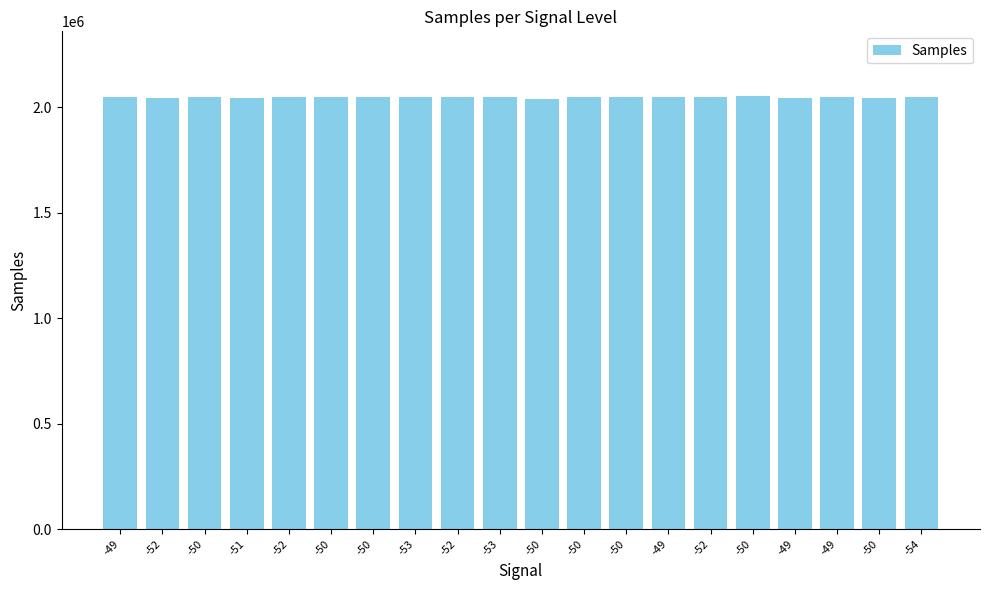

What is the difference between the maximum and second lowest values?

8482